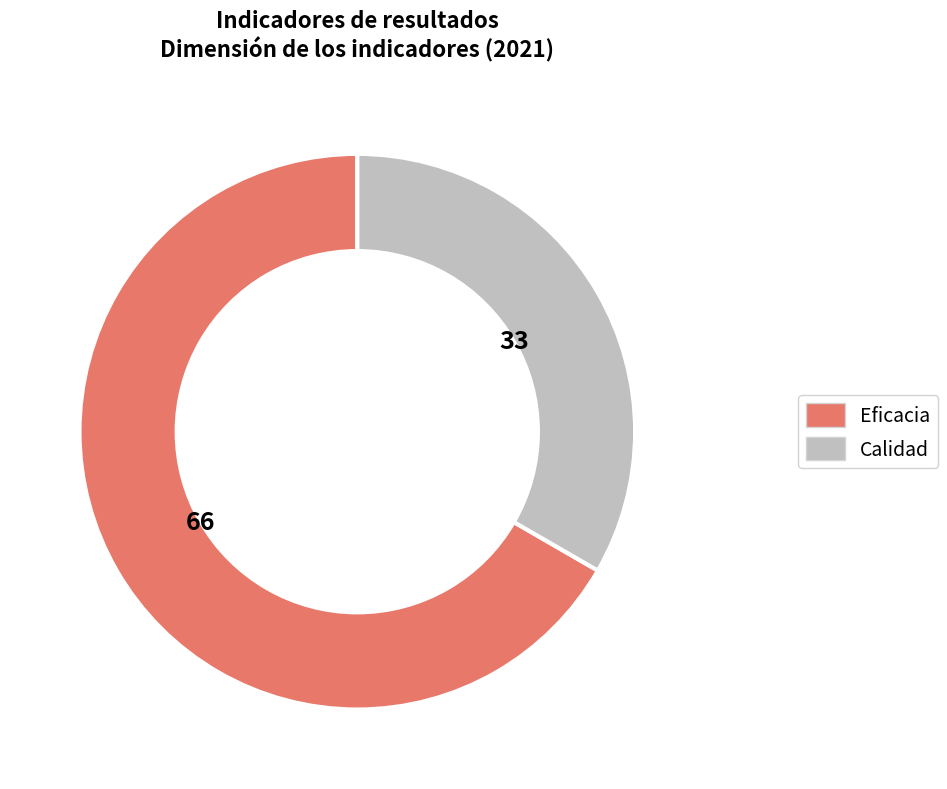

Is it true that Calidad is 42% of the pie?

False